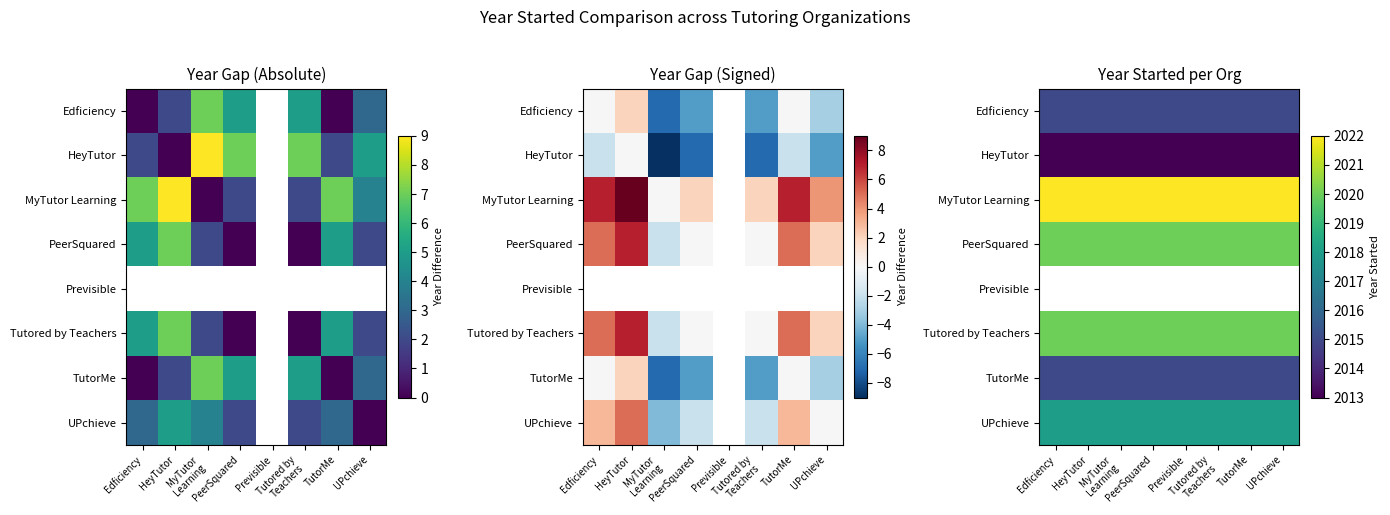

What is the difference between the highest and lowest values at UPchieve?

9.0